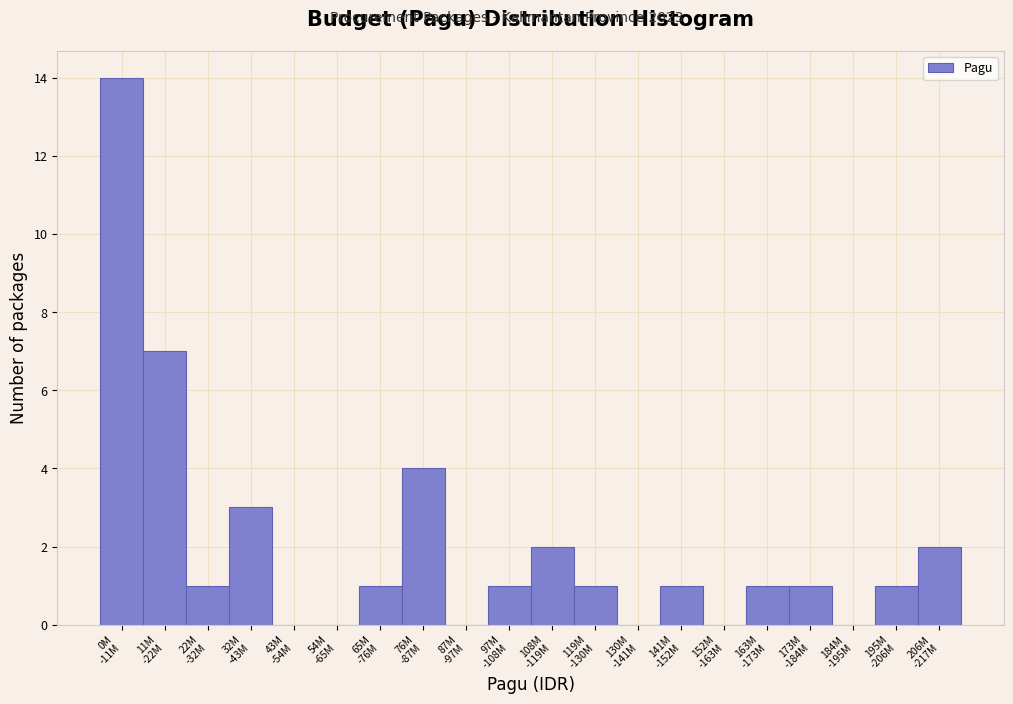

What is the sum of all values?

40